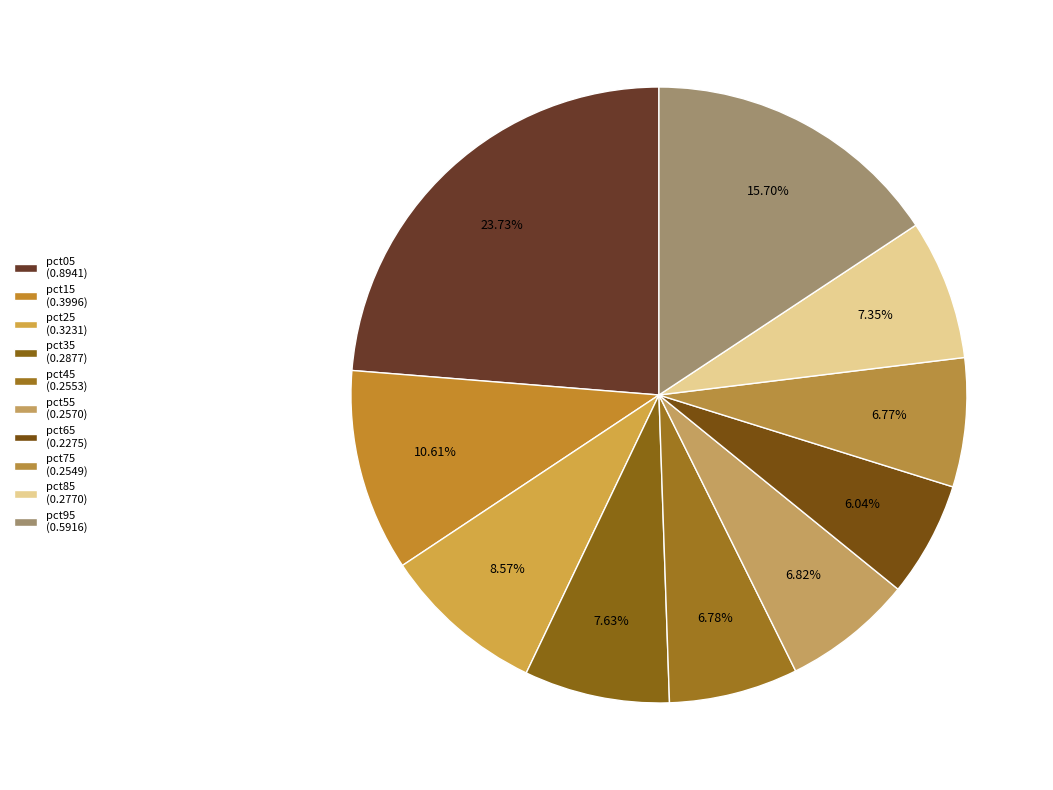

What percentage is the pct05 slice, to the nearest percent?

24%